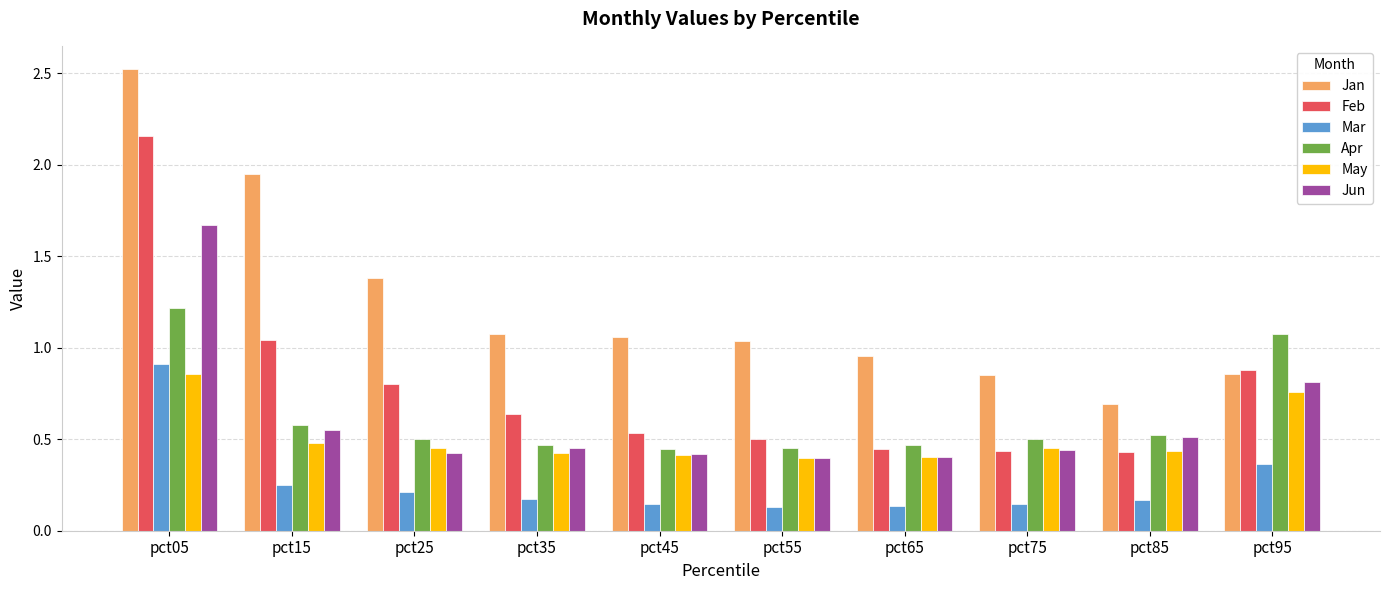

What is the greatest value displayed?

2.5